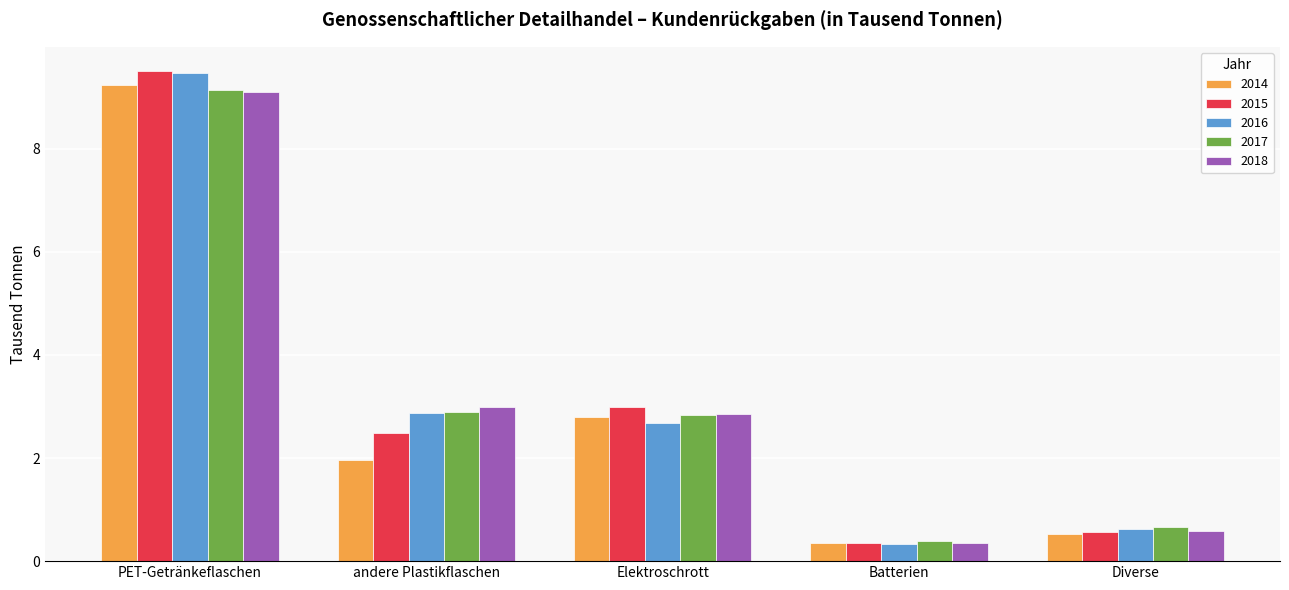

What is the approximate value of 2015 at Elektroschrott?

3.0